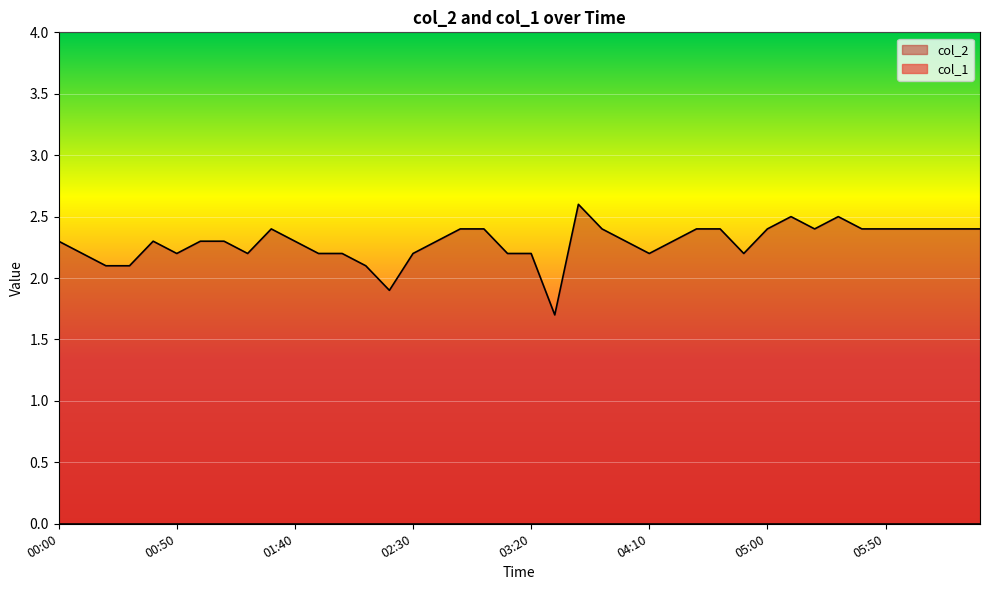

Rank the categories by value from lowest to highest.

03:30, 02:20, 00:20, 00:30, 02:10, 00:10, 00:50, 01:20, 01:50, 02:00, 02:30, 03:10, 03:20, 04:10, 04:50, 00:00, 00:40, 01:00, 01:10, 01:40, 02:40, 04:00, 04:20, 01:30, 02:50, 03:00, 03:50, 04:30, 04:40, 05:00, 05:20, 05:40, 05:50, 06:00, 06:10, 06:20, 06:30, 05:10, 05:30, 03:40